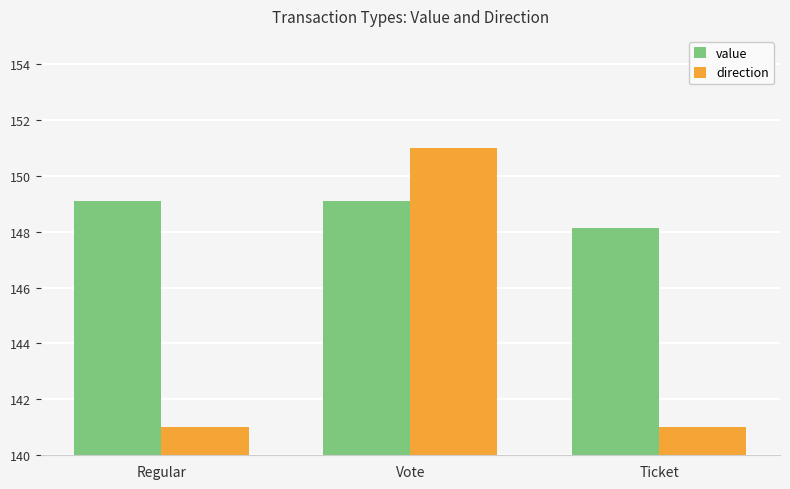

What is the difference between the maximum and minimum values in the value series?

1.0